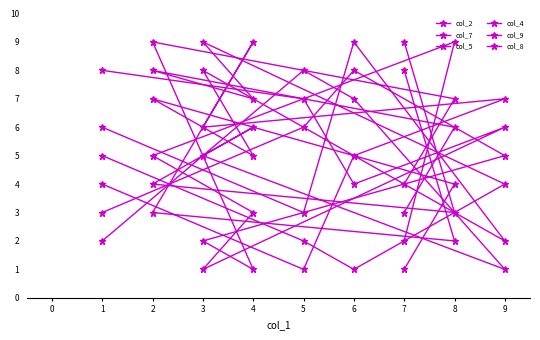

Rank the series at 4 from lowest to highest value.

col_4, col_9, col_8, col_2, col_7, col_5